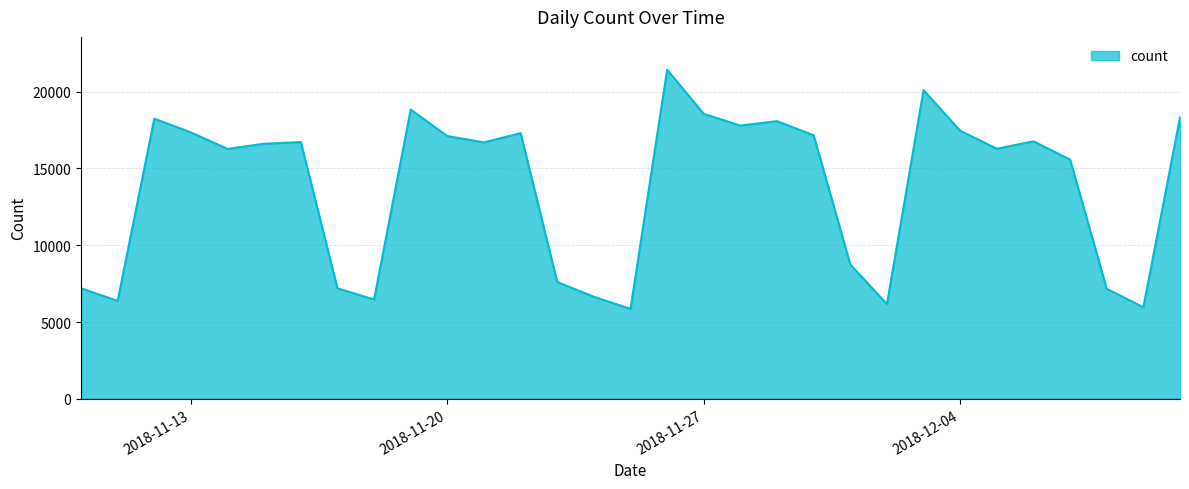

What is the minimum value shown in the chart?

5855